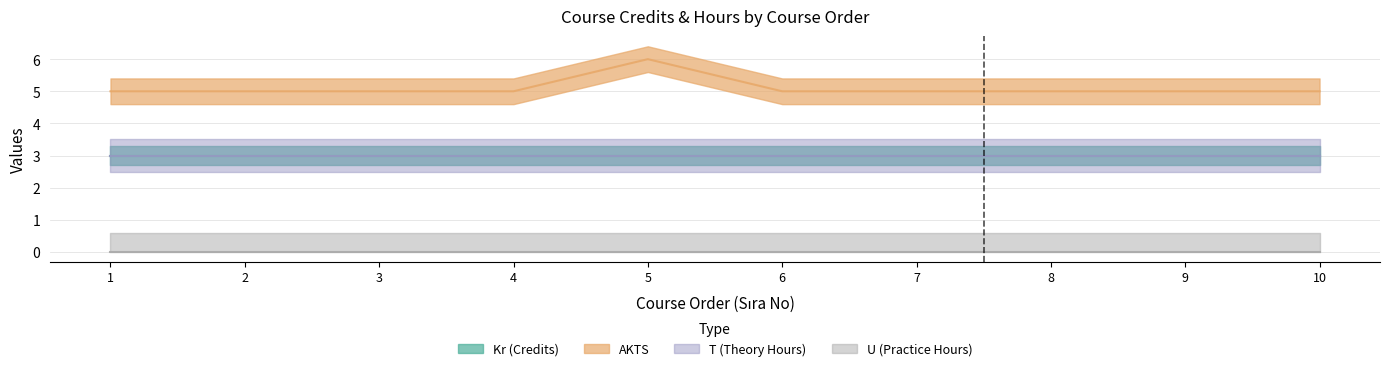

Reading left to right, extract all data points from this chart.

Kr (Credits): 1=3	2=3	3=3	4=3	5=3	6=3	7=3	8=3	9=3	10=3
AKTS: 1=5	2=5	3=5	4=5	5=6	6=5	7=5	8=5	9=5	10=5
T (Theory Hours): 1=3	2=3	3=3	4=3	5=3	6=3	7=3	8=3	9=3	10=3
U (Practice Hours): 1=0	2=0	3=0	4=0	5=0	6=0	7=0	8=0	9=0	10=0